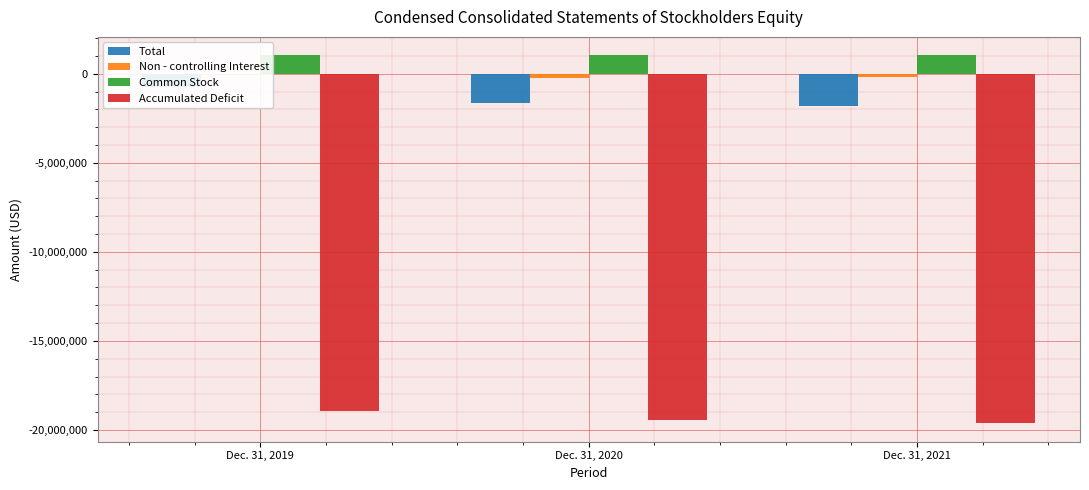

How many bars are there in each group?

4